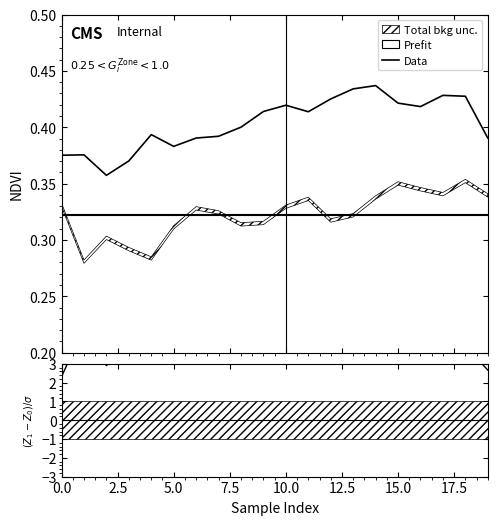

Does the chart display data point markers on the line(s)?

No